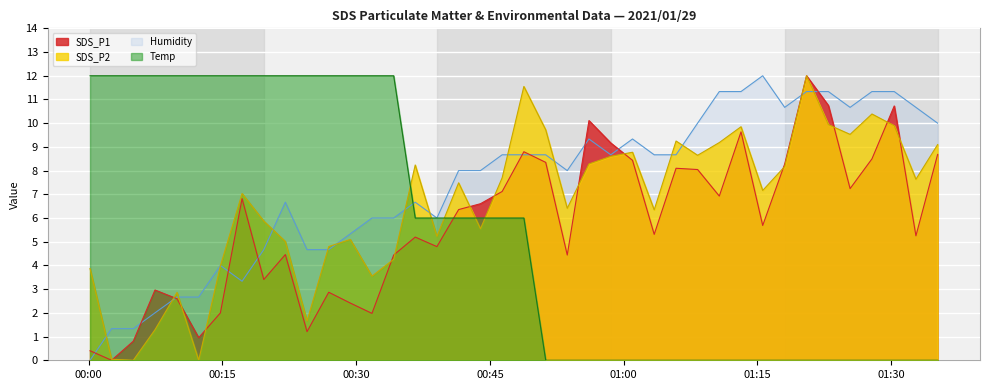

Rank the categories by SDS_P2 value from highest to lowest.

2021/01/29 01:20:30, 2021/01/29 00:48:48, 2021/01/29 01:27:50, 2021/01/29 01:22:57, 2021/01/29 01:30:20, 2021/01/29 01:13:09, 2021/01/29 00:51:15, 2021/01/29 01:25:23, 2021/01/29 01:05:52, 2021/01/29 01:10:43, 2021/01/29 01:35:12, 2021/01/29 01:00:59, 2021/01/29 01:08:17, 2021/01/29 00:58:33, 2021/01/29 00:56:06, 2021/01/29 00:36:37, 2021/01/29 01:18:03, 2021/01/29 00:46:22, 2021/01/29 01:32:46, 2021/01/29 00:41:29, 2021/01/29 01:15:35, 2021/01/29 00:17:12, 2021/01/29 00:53:40, 2021/01/29 01:03:25, 2021/01/29 00:19:38, 2021/01/29 00:43:56, 2021/01/29 00:39:03, 2021/01/29 00:29:20, 2021/01/29 00:22:03, 2021/01/29 00:26:55, 2021/01/29 00:34:12, 2021/01/29 00:14:46, 2021/01/29 00:00:09, 2021/01/29 00:31:46, 2021/01/29 00:09:54, 2021/01/29 00:24:29, 2021/01/29 00:07:26, 2021/01/29 00:02:34, 2021/01/29 00:05:00, 2021/01/29 00:12:20